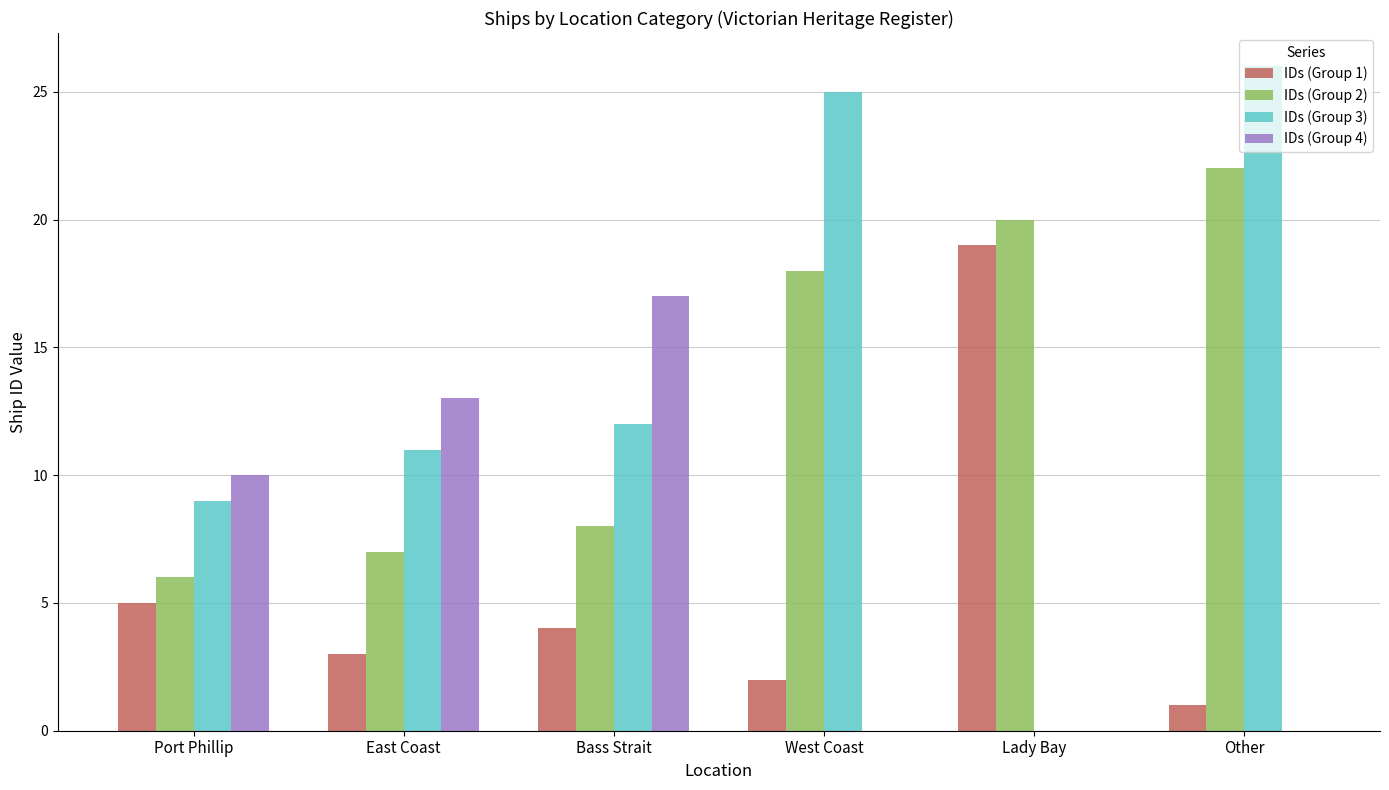

How many categories are shown in the chart?

6